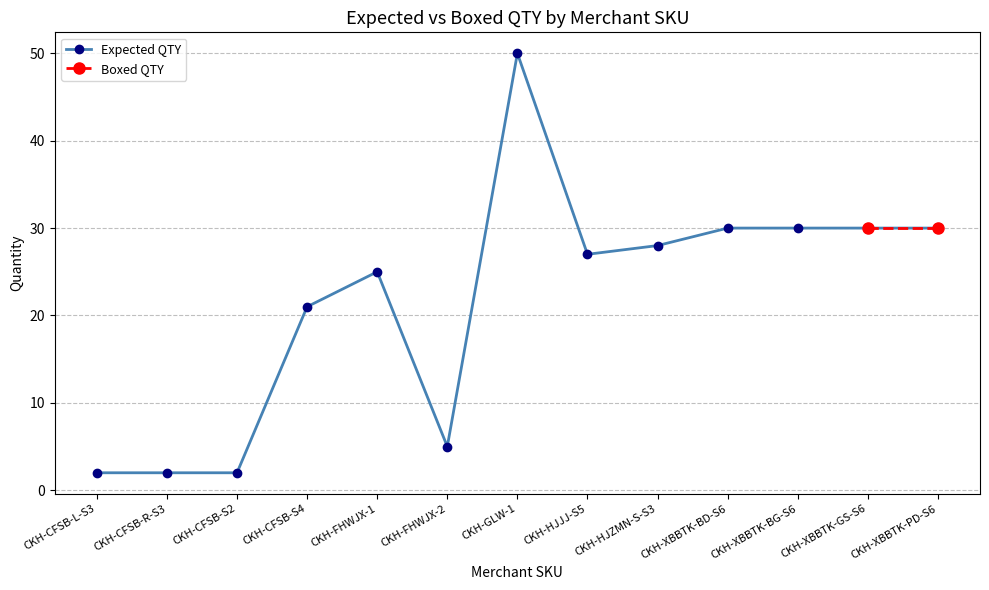

How many data points are less than 27?

6